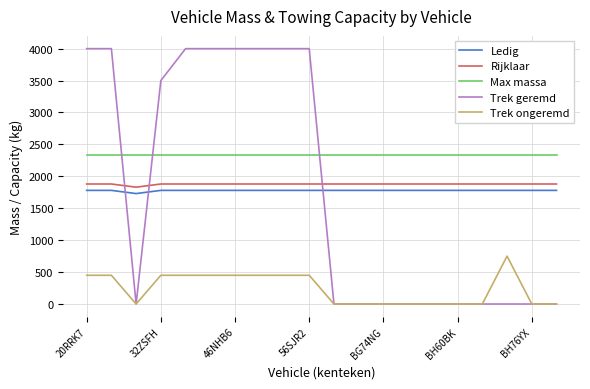

Which series has the largest range (max minus min)?

Trek geremd